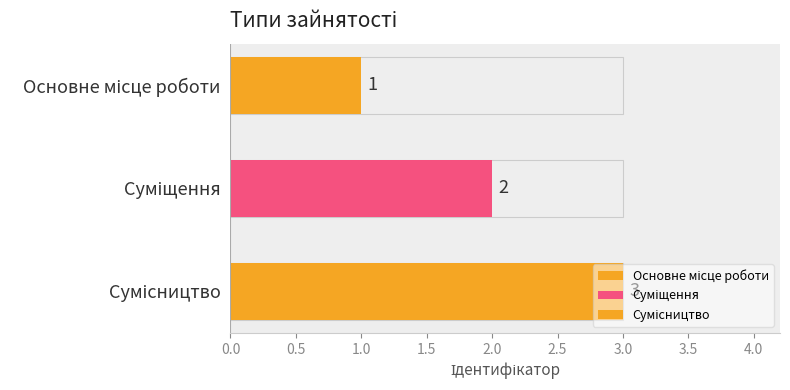

The value at Основне місце роботи is 1. True or false?

False